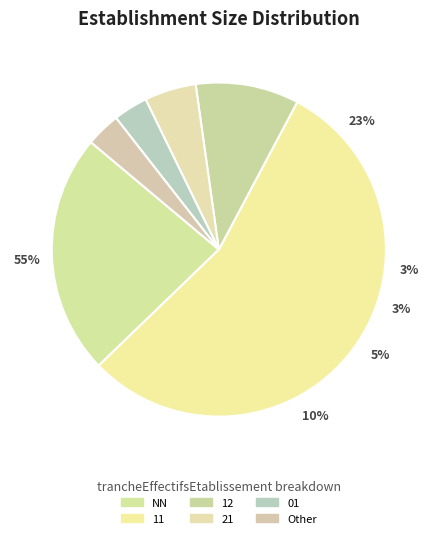

To the nearest percent, what is the average slice percentage?

17%